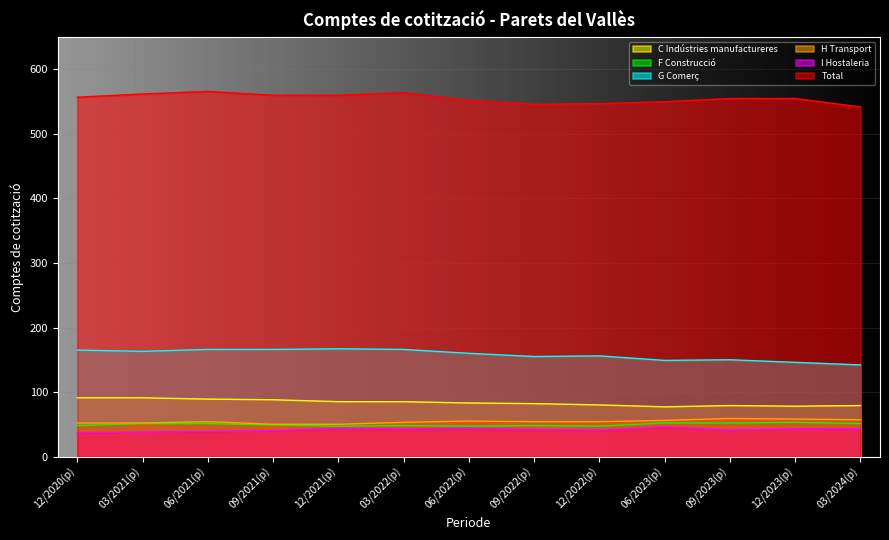

How many lines are shown in the chart?

6